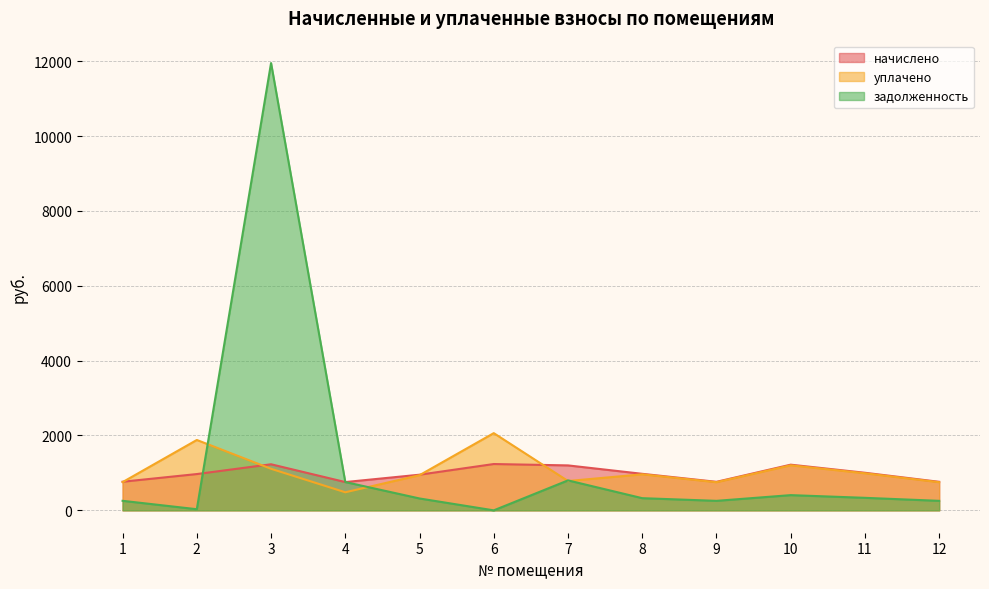

What is the value of the задолженность point at the 5th from the left?

317.5